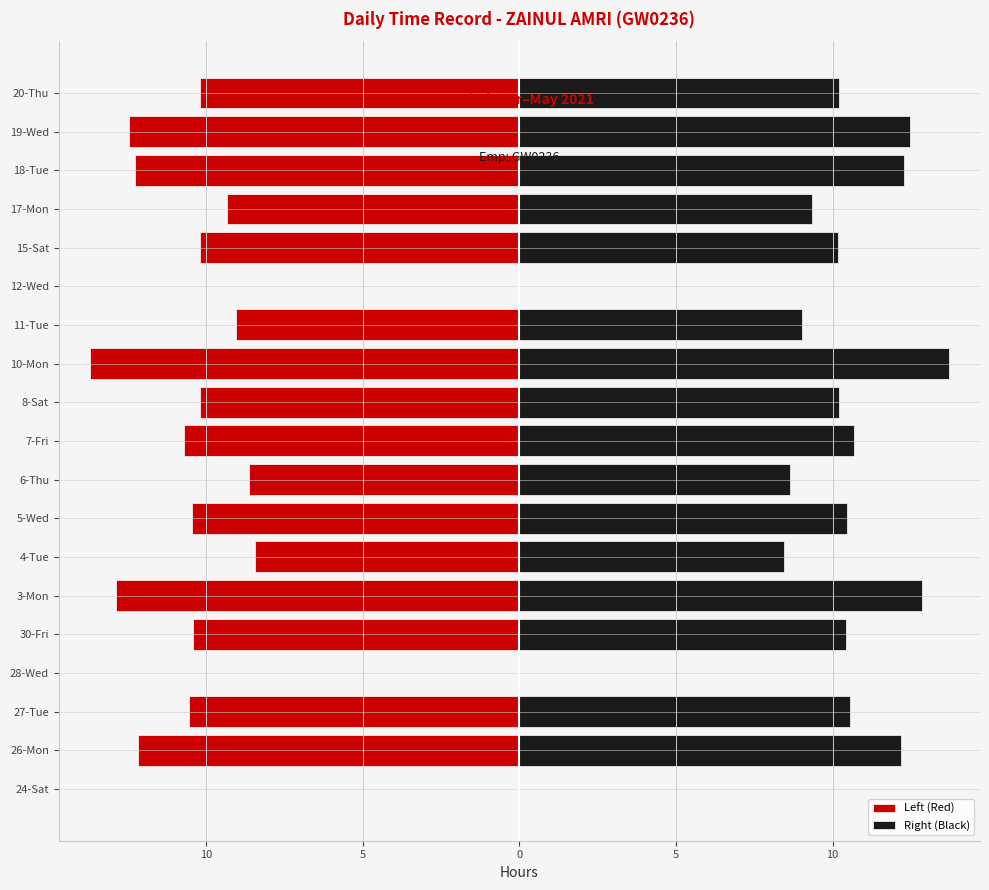

Reading left to right, extract all data points from this chart.

Left (Red): 0.0	-12.2	-10.6	0.0	-10.4	-12.9	-8.4	-10.5	-8.6	-10.7	-10.2	-13.7	-9.0	0.0	-10.2	-9.3	-12.3	-12.5	-10.2
Right (Black): 0.0	12.2	10.6	0.0	10.4	12.9	8.4	10.5	8.6	10.7	10.2	13.7	9.0	0.0	10.2	9.3	12.3	12.5	10.2